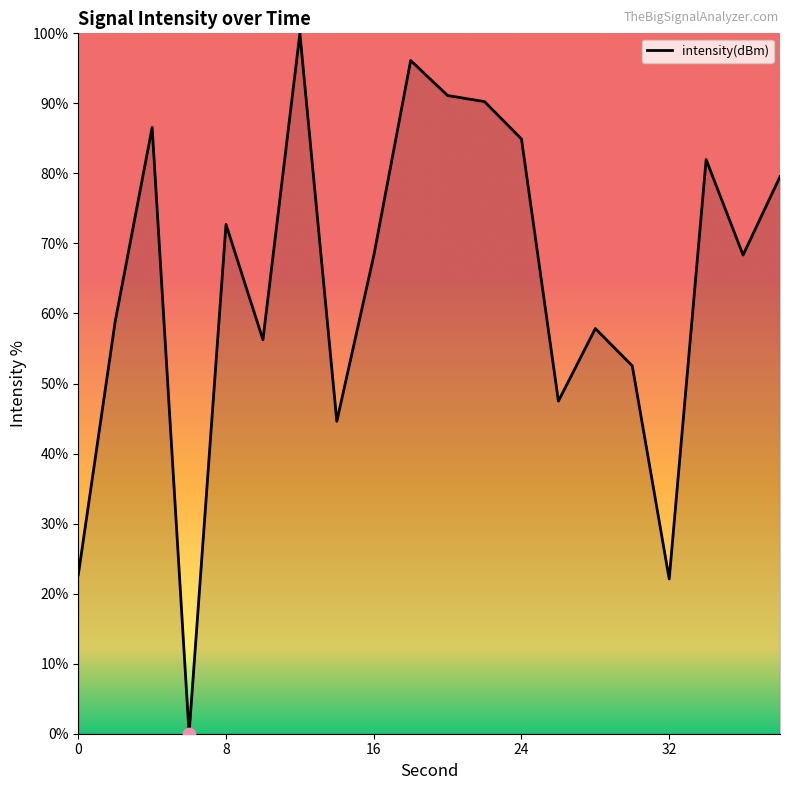

What is the difference between the maximum and minimum values?

100.0